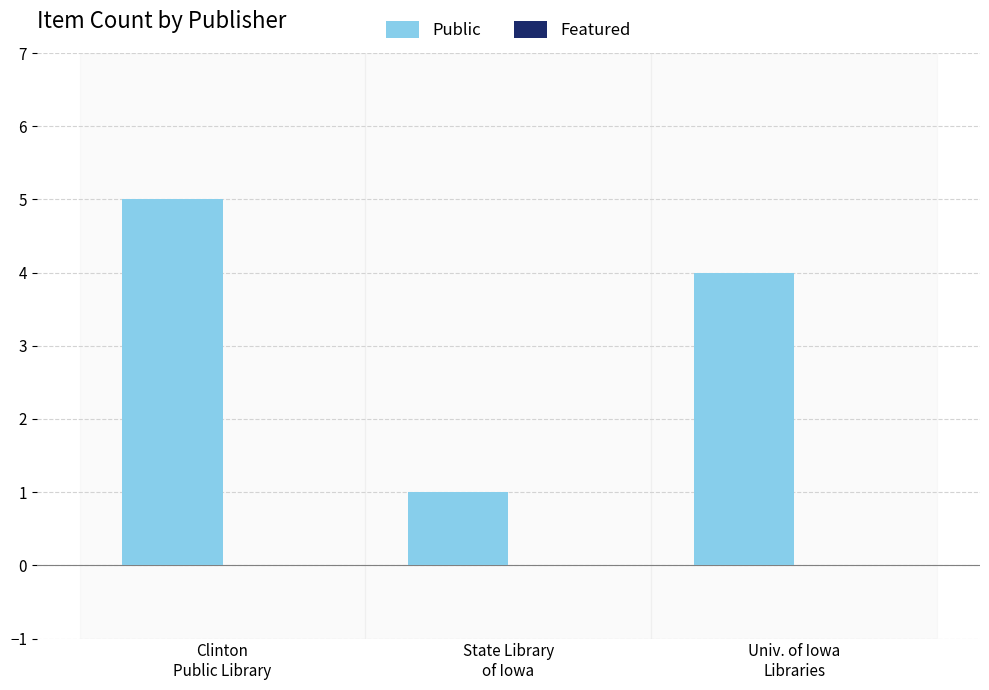

How many series are shown in this chart?

1